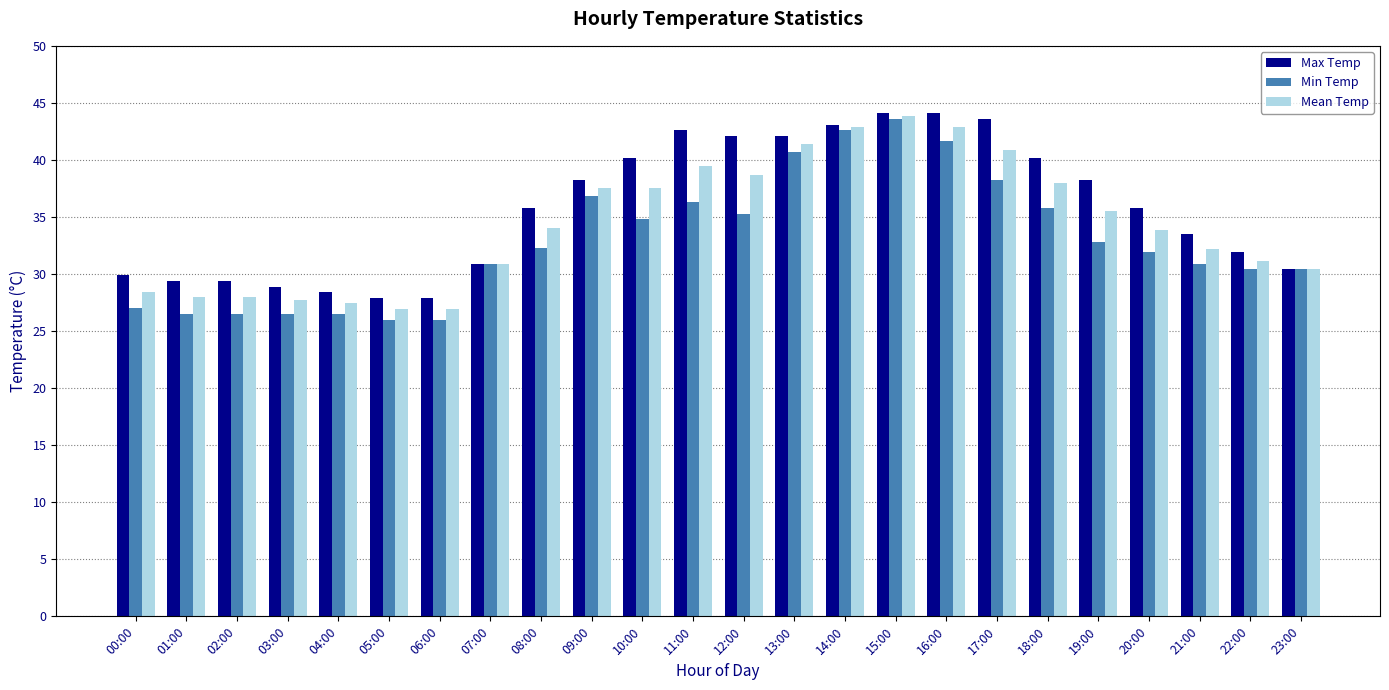

Is it true that Max Temp equals 27.9 at 05:00?

True